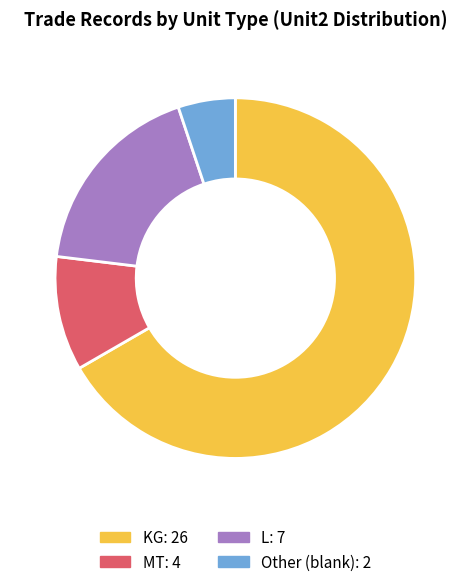

Rank the categories by value from lowest to highest.

Other (blank): 2, MT: 4, L: 7, KG: 26